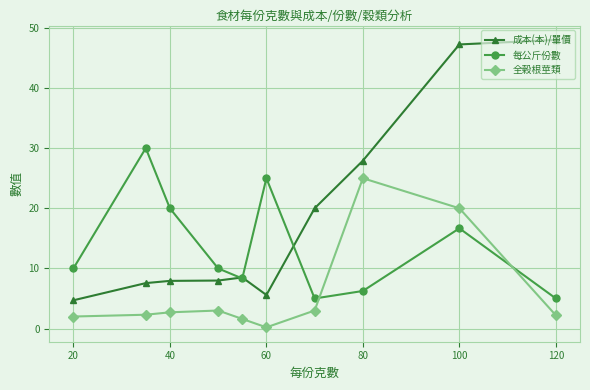

True or false: 全榖根莖類 and 每公斤份數 cross at least once.

True